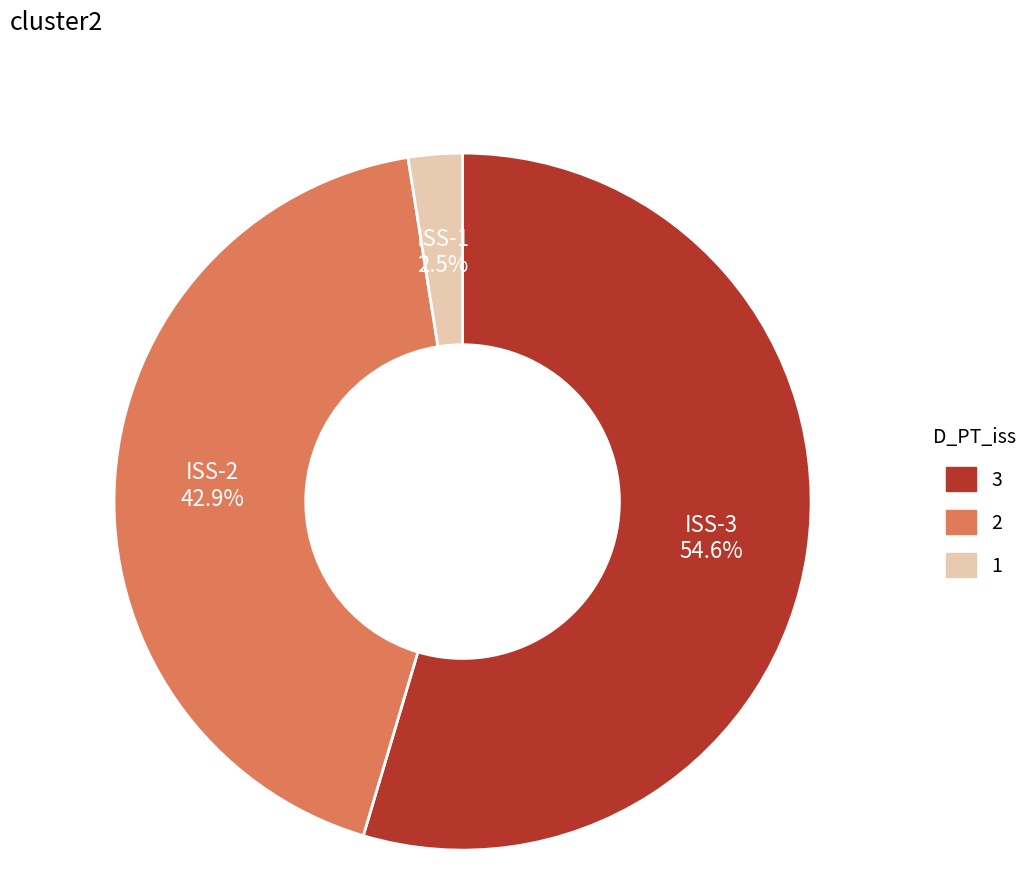

How many slices are in this pie chart?

3